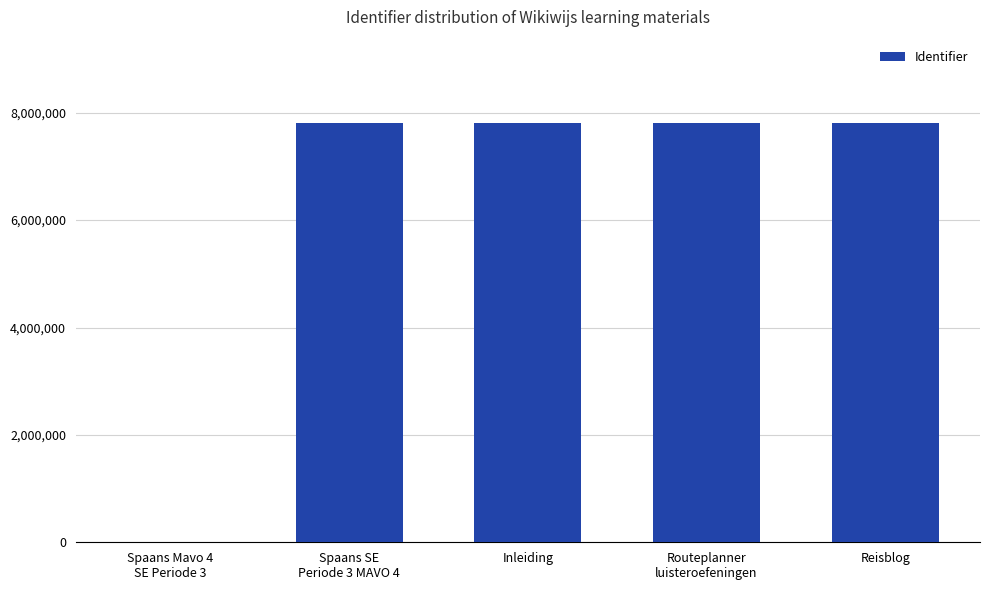

How many distinct data groups are displayed?

1